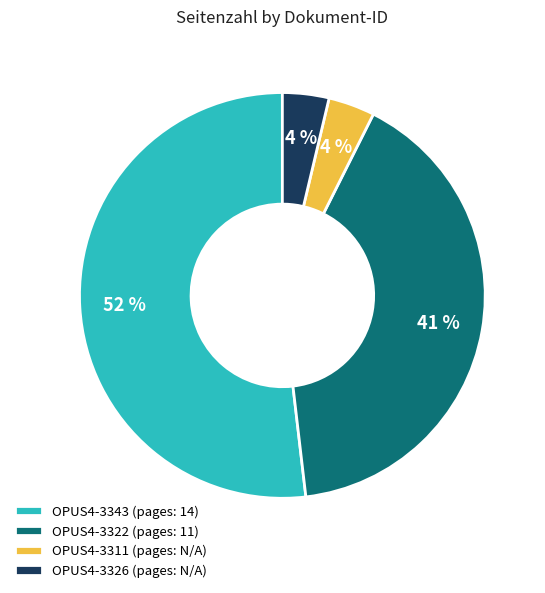

Which slice is the largest?

OPUS4-3343 (pages: 14)